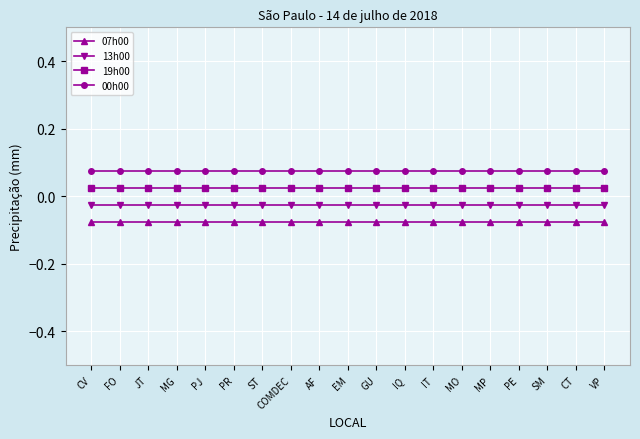

How many categories are shown in the chart?

19